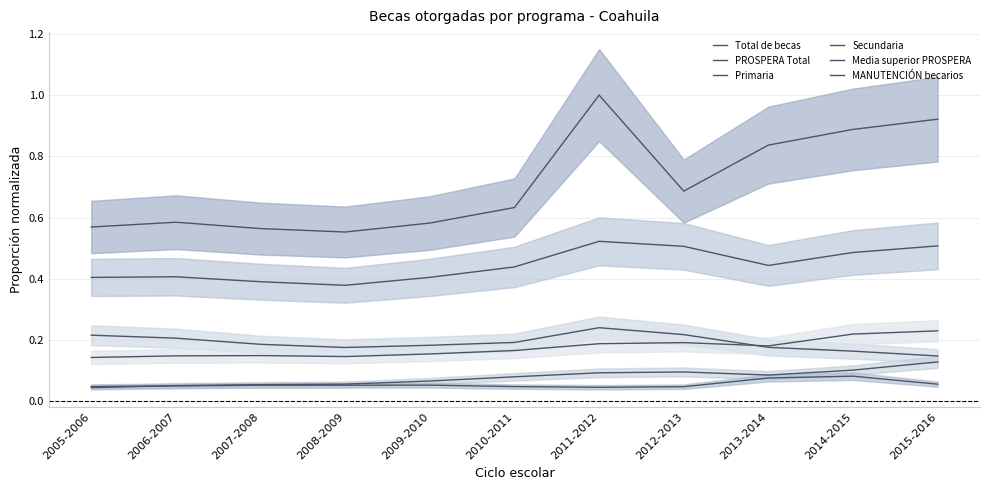

Which series has the largest total across all categories?

Total de becas